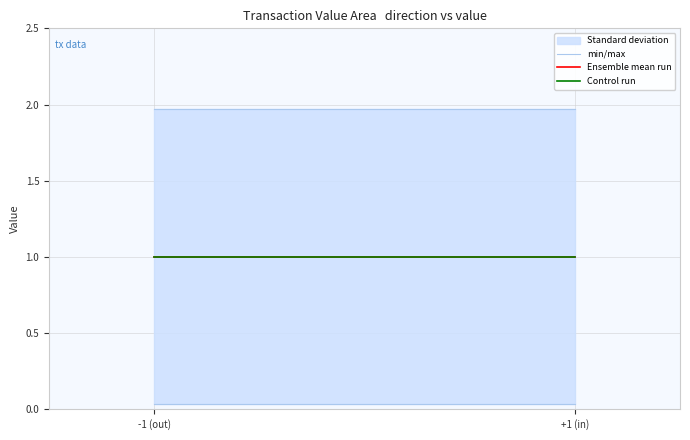

What is the value of the min/max point at the 2nd from the left?

2.0